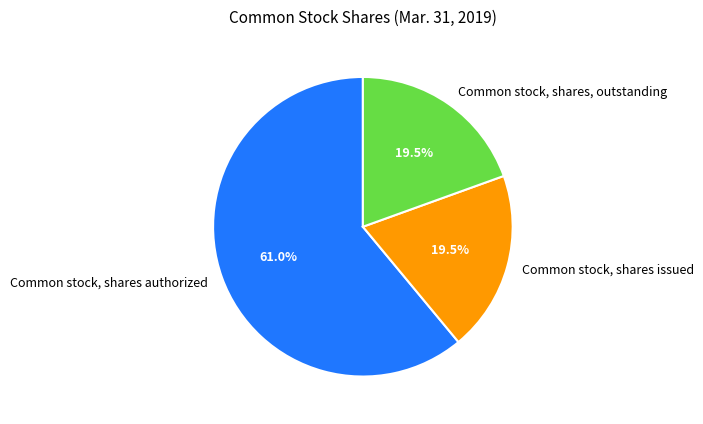

Which category has the biggest portion of the pie?

Common stock, shares authorized